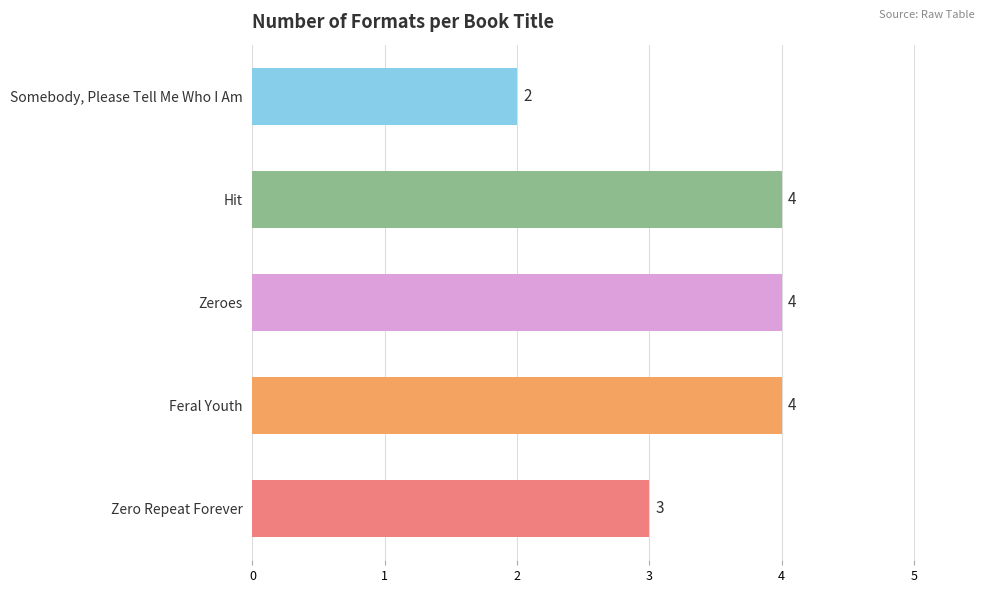

Reading bottom to top, extract all data points from this chart.

3	4	4	4	2